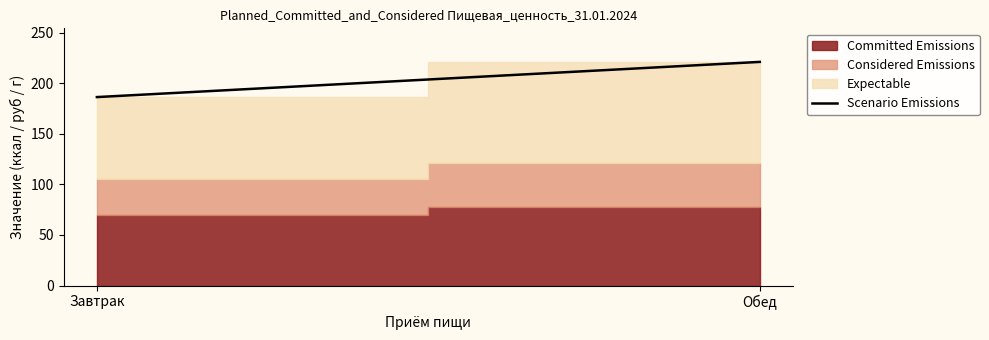

What is the label of the 2nd point from the left?

Обед